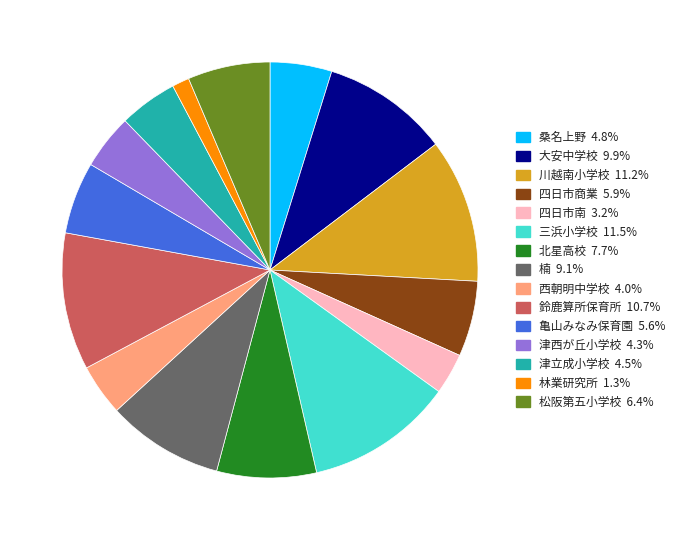

What is the smallest slice in the pie chart?

林業研究所